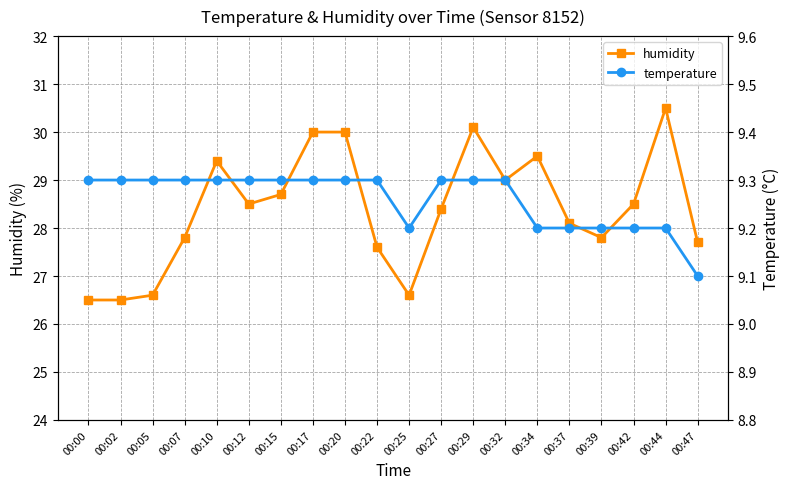

Where is the first local minimum for temperature?

00:25